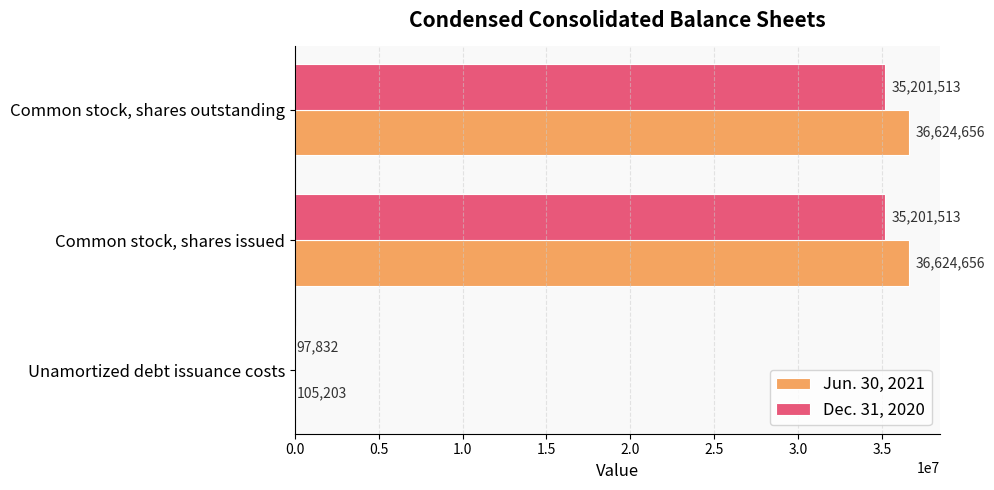

What is the maximum value shown in the chart?

36624656